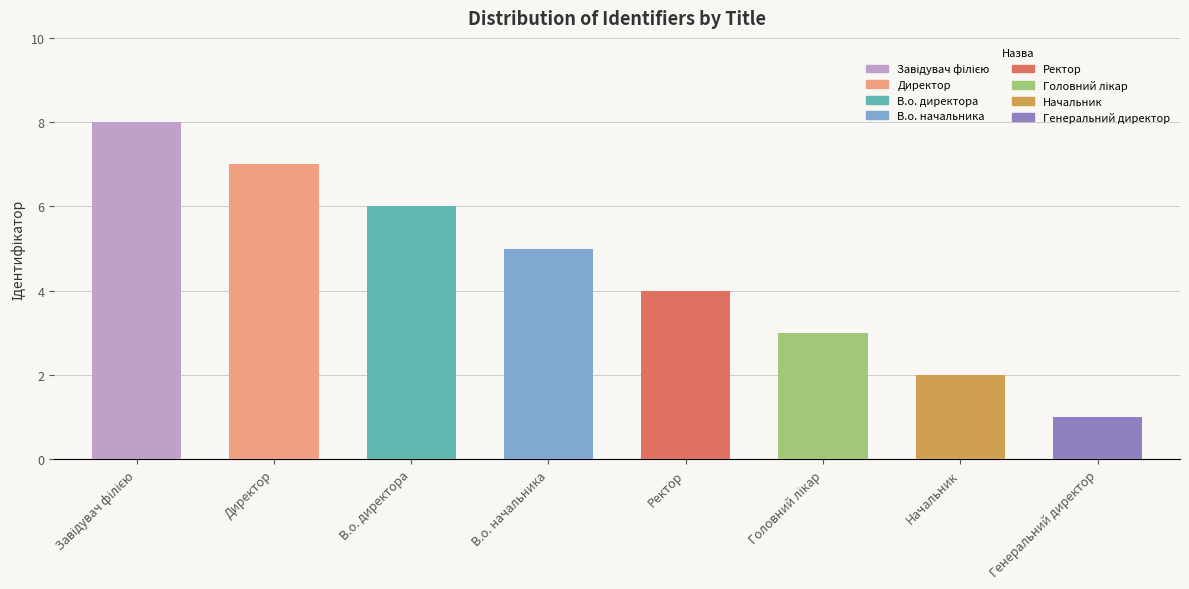

Count the number of values greater than 5.

3